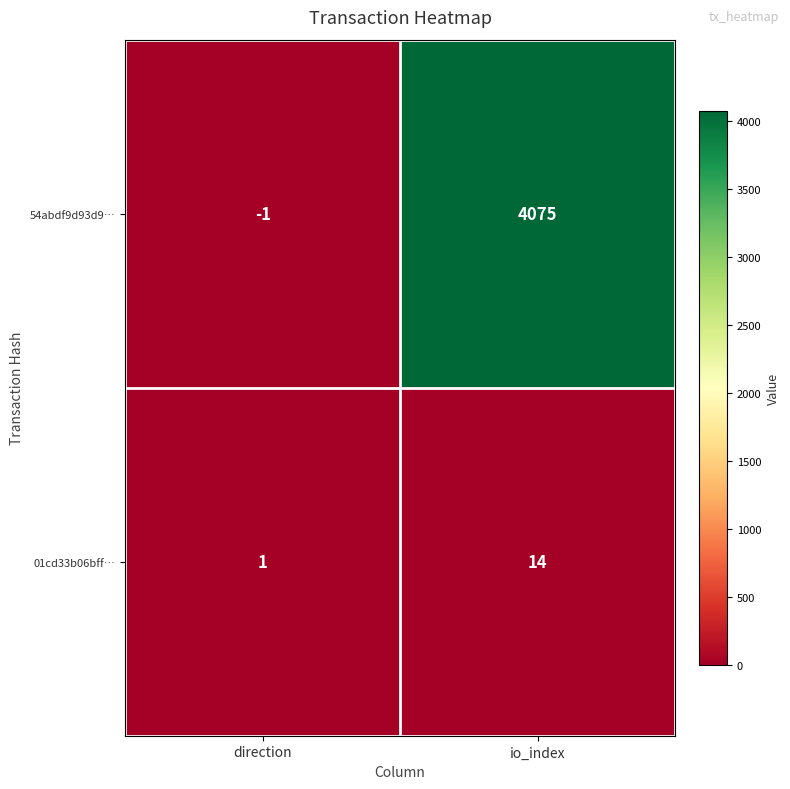

List the series in order of their overall mean, lowest first.

01cd33b06bff…, 54abdf9d93d9…